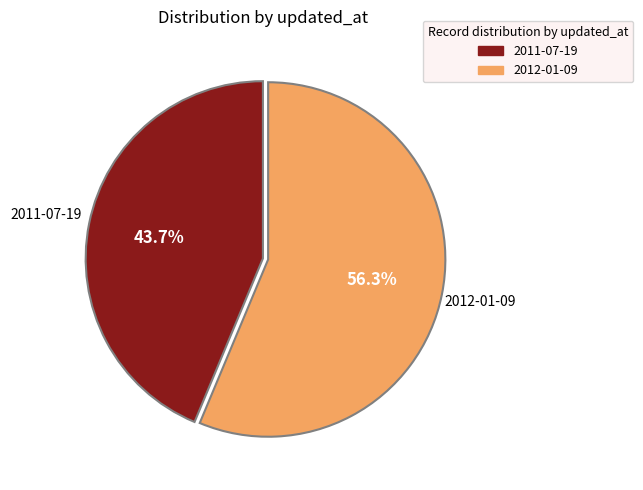

Is there a majority slice in this chart?

Yes